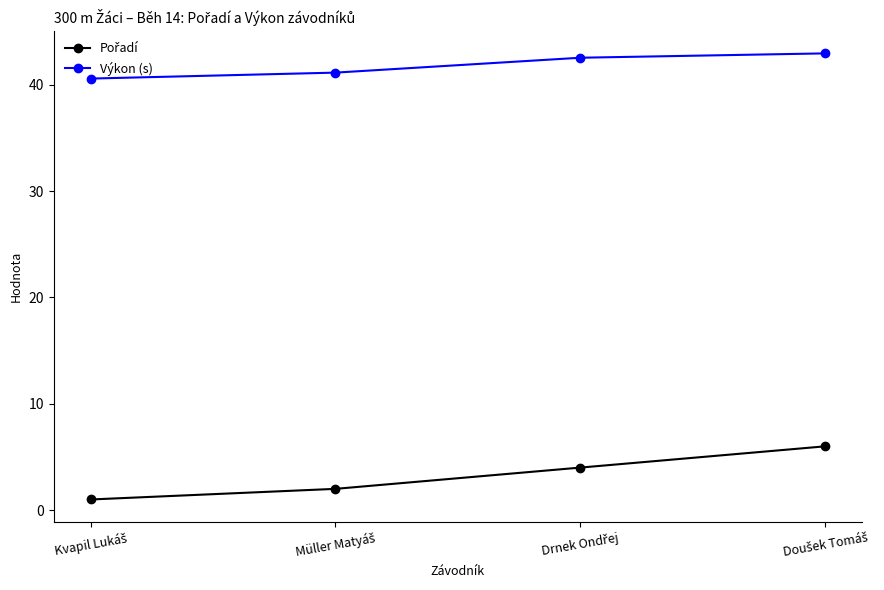

What is the minimum value shown in the chart?

1.0